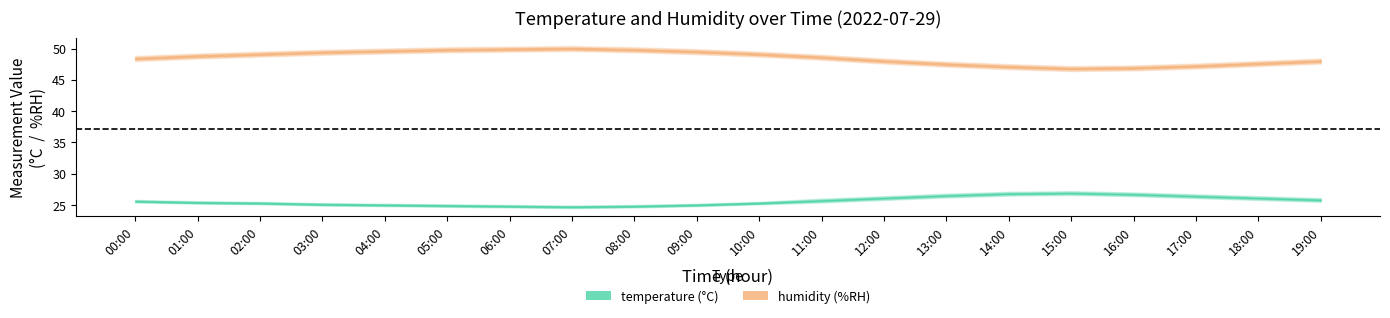

Which series has the widest spread of values?

humidity